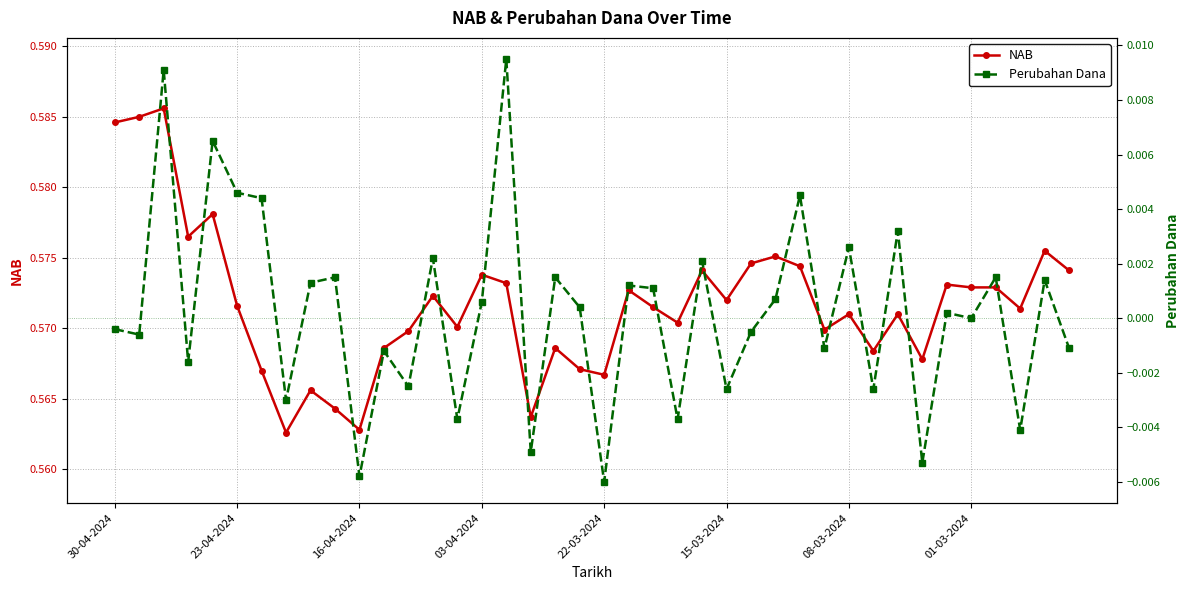

What is the label of the 4th point from the right?

36